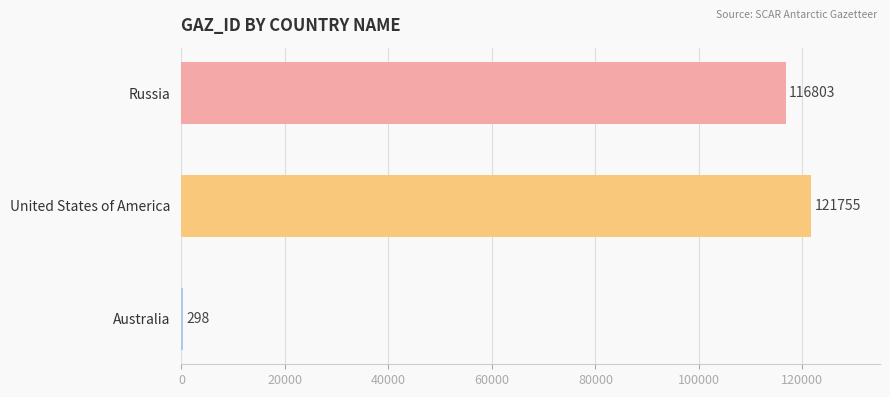

Reading top to bottom, list all the values displayed in this chart.

Russia=116803	United States of America=121755	Australia=298